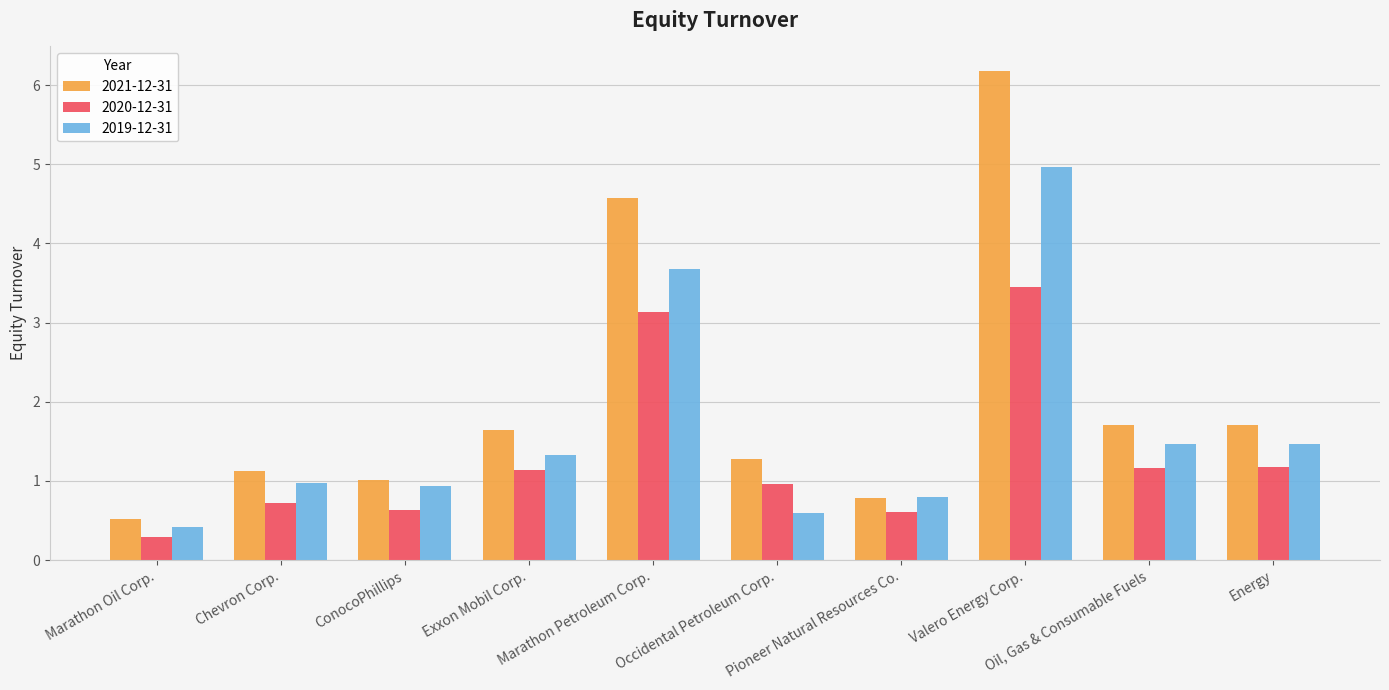

List the series in order of their overall mean, lowest first.

2020-12-31, 2019-12-31, 2021-12-31